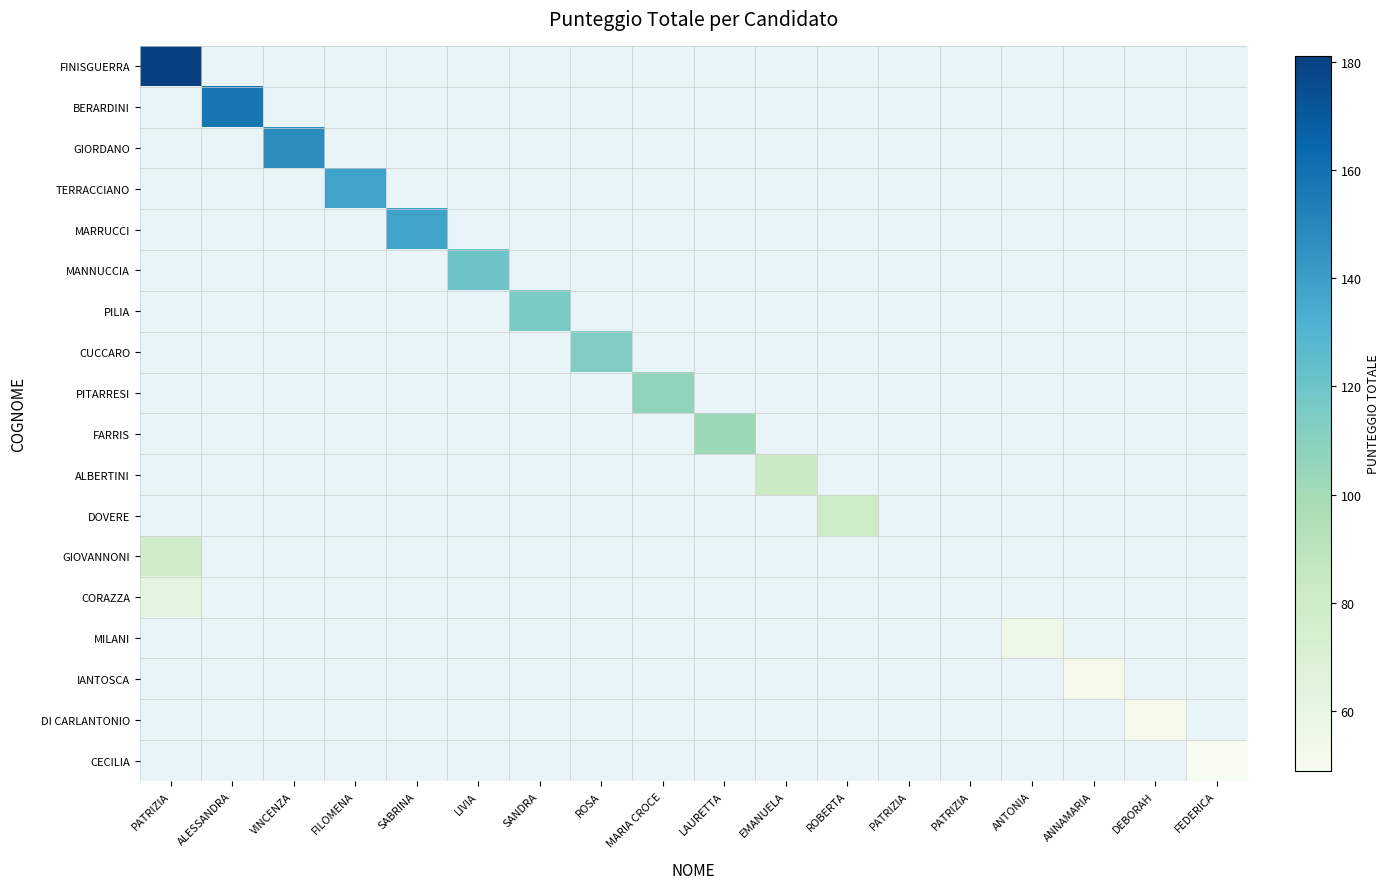

Which series has the widest spread of values?

FINISGUERRA